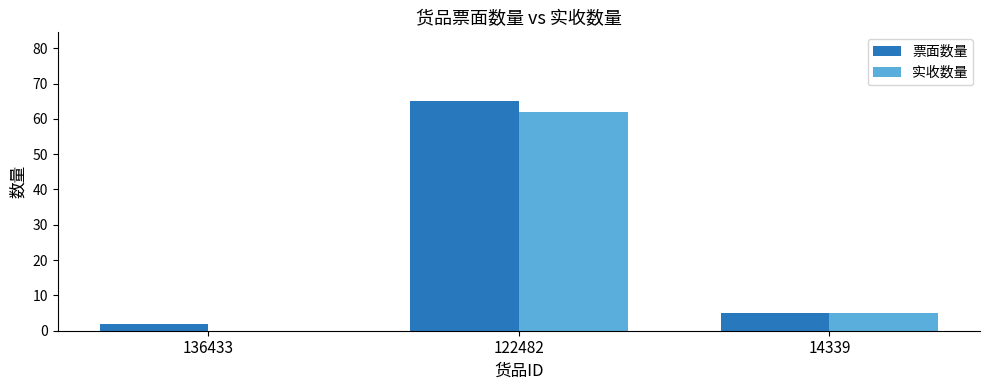

What is the spread (max minus min) of values at 122482?

3